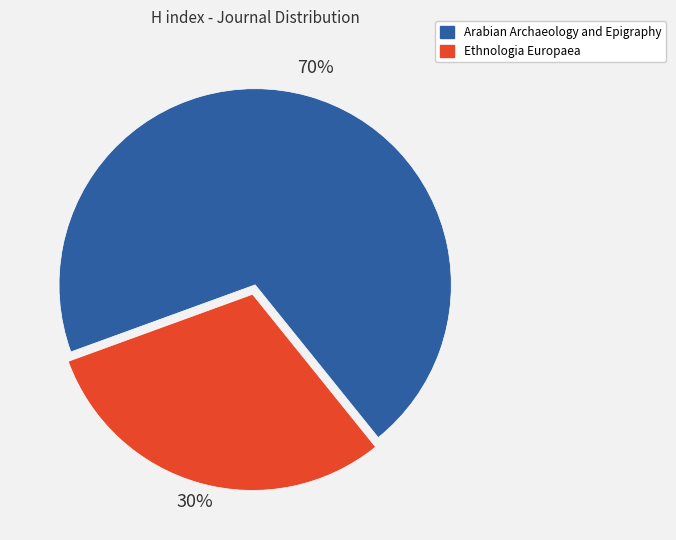

To the nearest percent, what percentage of the pie is Ethnologia Europaea?

30%